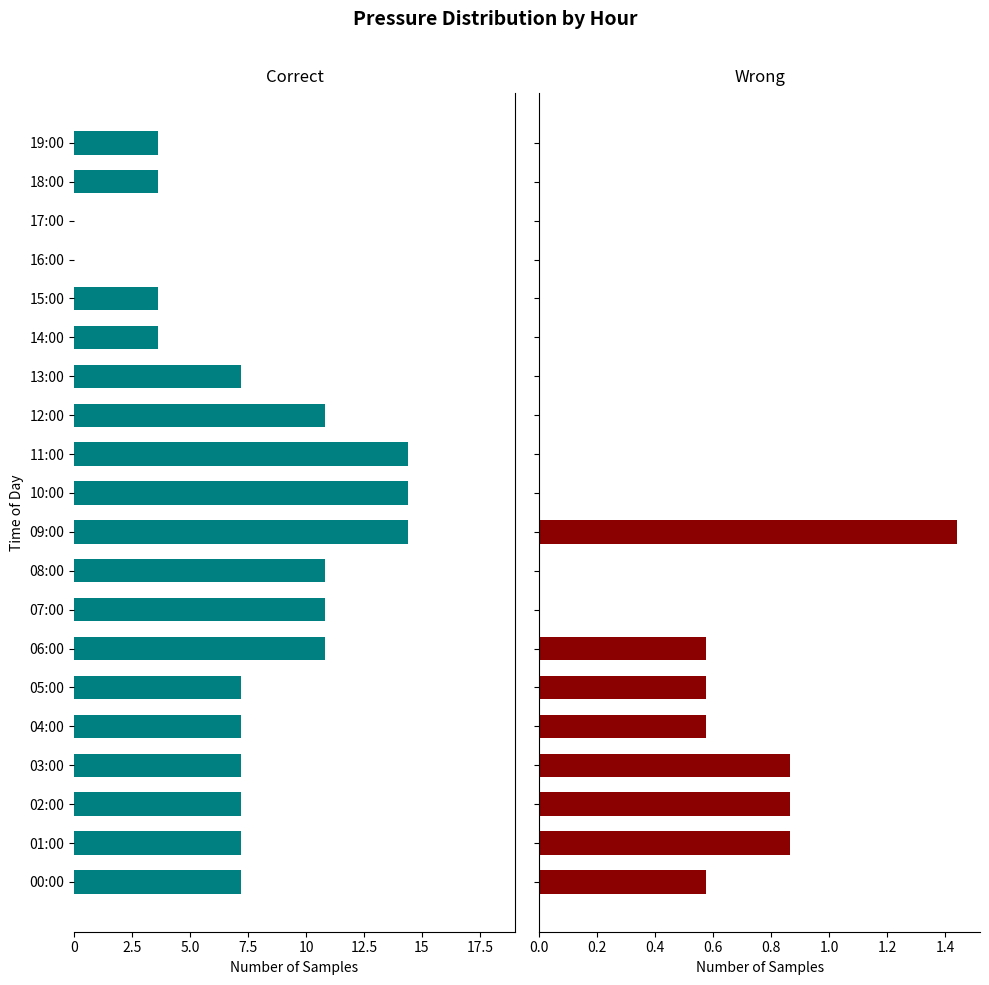

How many groups of bars are there?

20